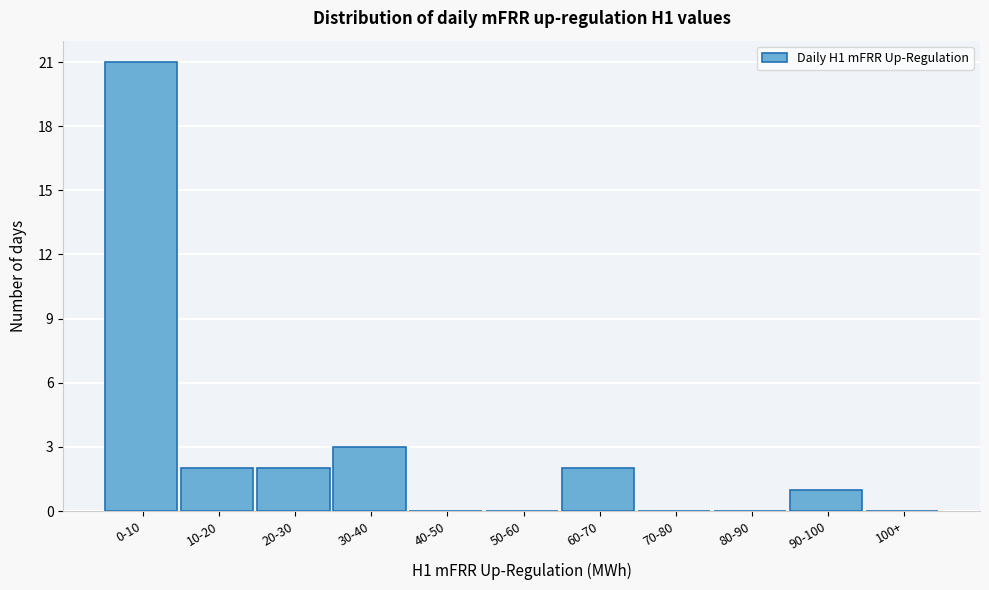

Reading left to right, list all the values displayed in this chart.

0-10=21	10-20=2	20-30=2	30-40=3	40-50=0	50-60=0	60-70=2	70-80=0	80-90=0	90-100=1	100+=0